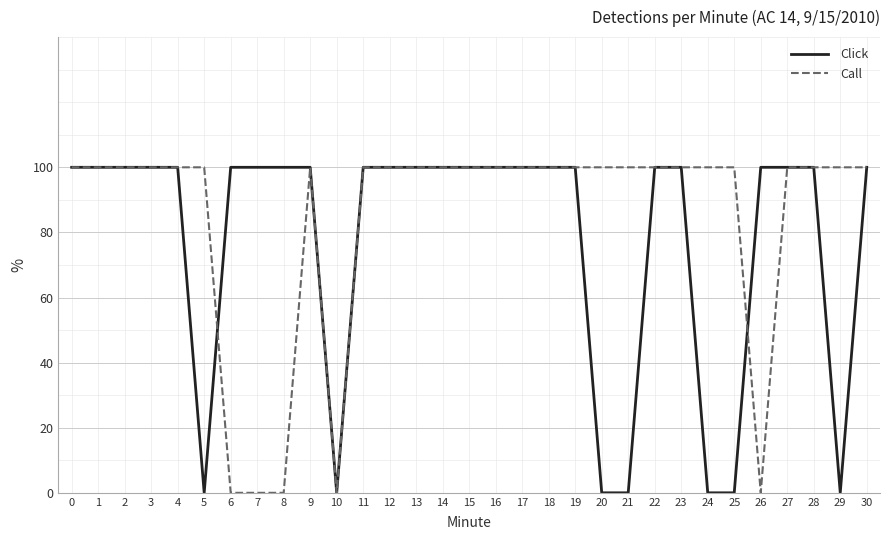

What are all the series names shown in the legend?

Click, Call